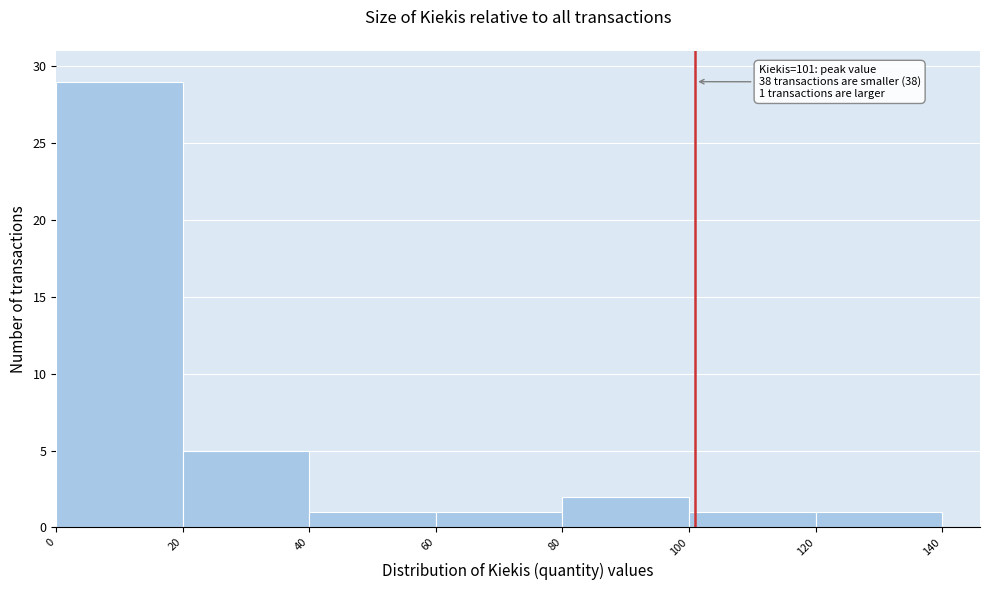

Over which range of the x-axis is the bar tallest?

0 to 20